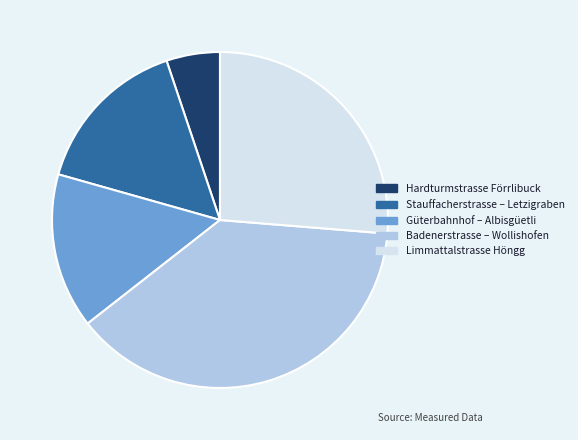

Is there any slice that represents more than half of the pie?

No